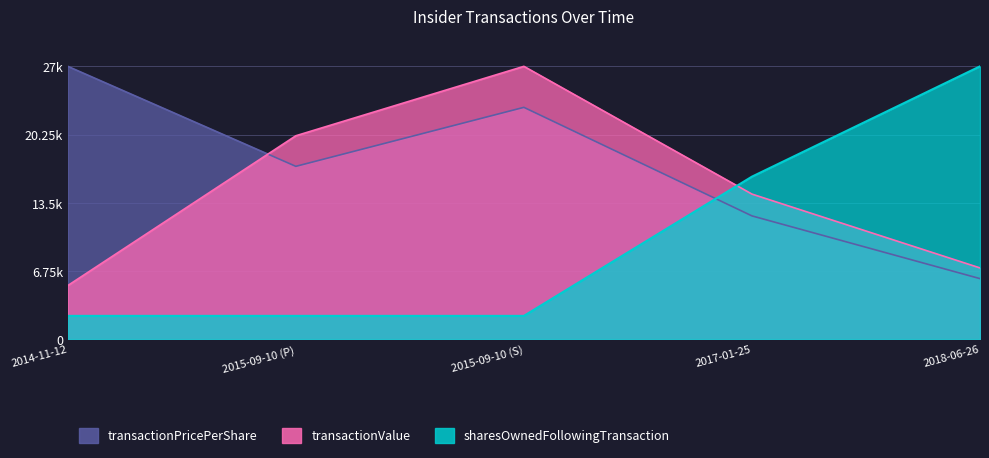

How many lines are shown in the chart?

3